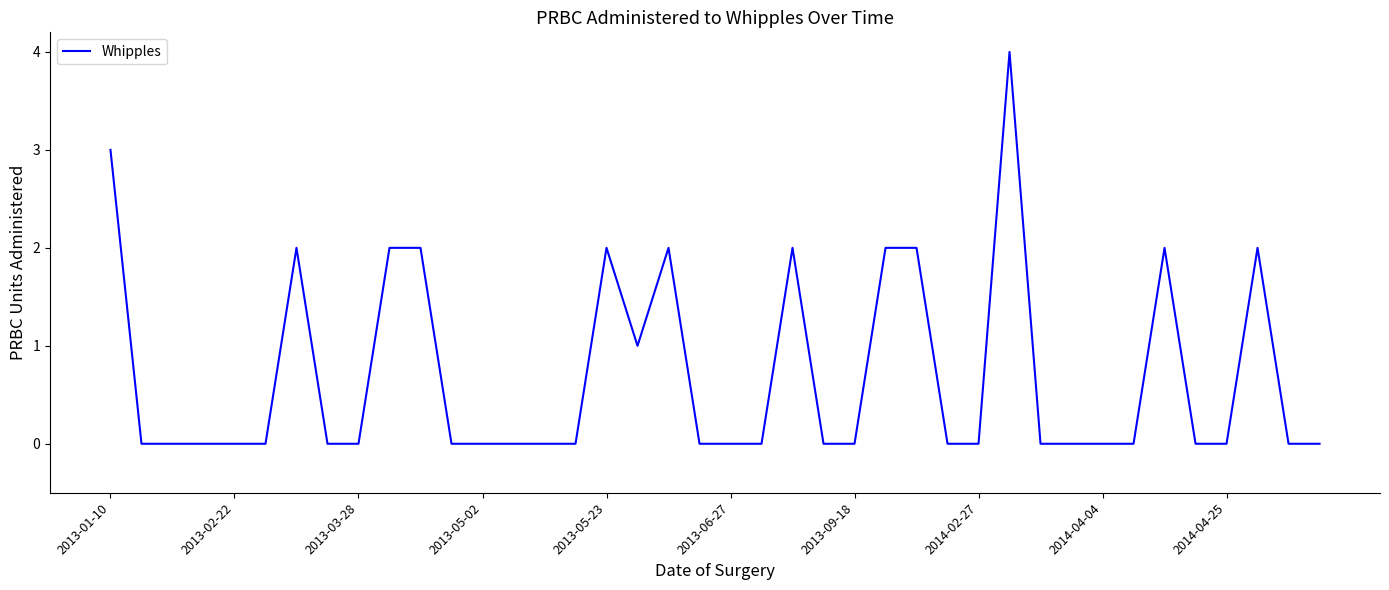

True or false: the data has more than 2 interior local peaks.

True